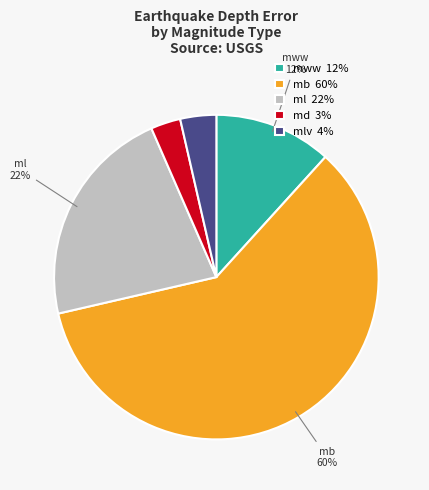

Is it true that md 3% is 17% of the pie?

False